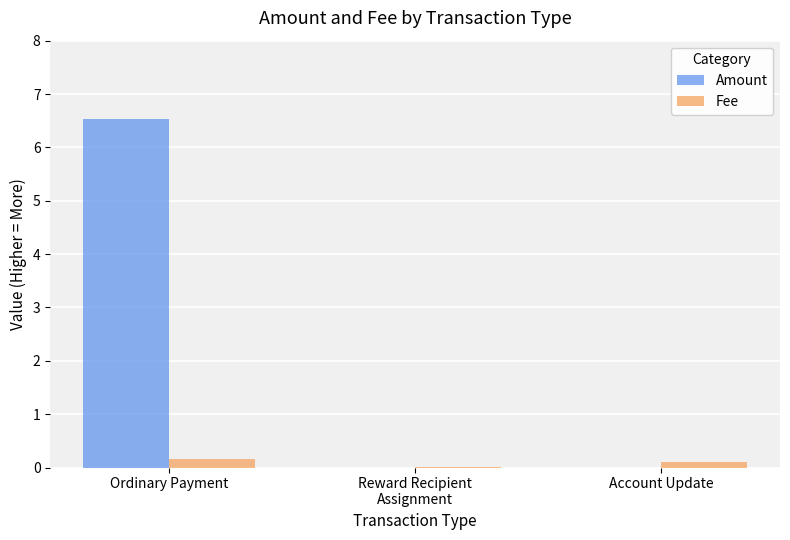

Which series has the largest total across all categories?

Amount